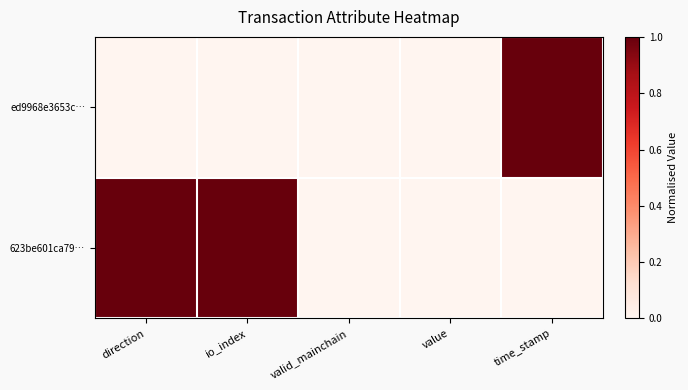

Count the number of categories in the chart.

5